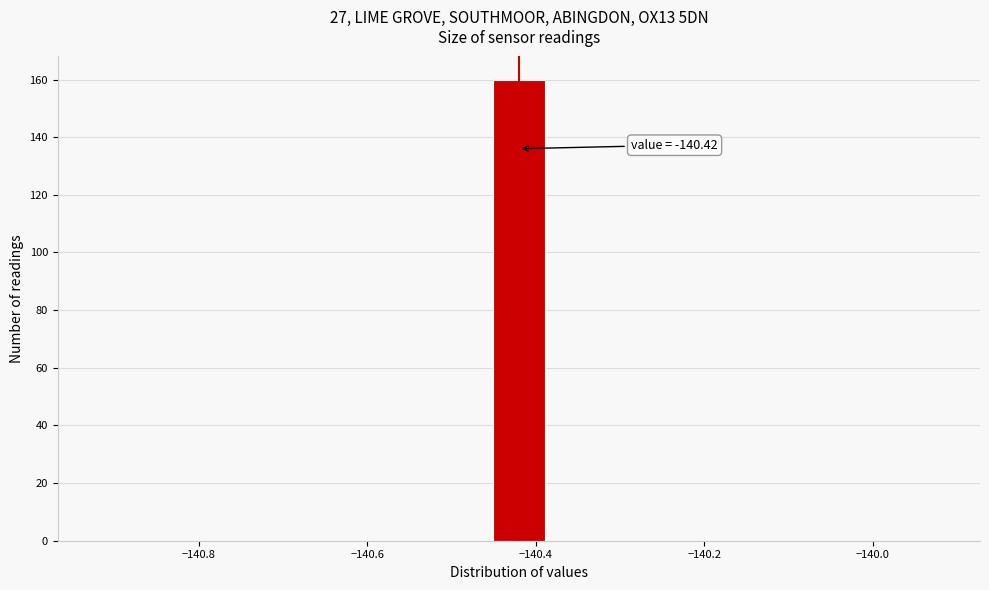

Read against the x-axis, roughly where is the centre of the tallest bar?

-140.42